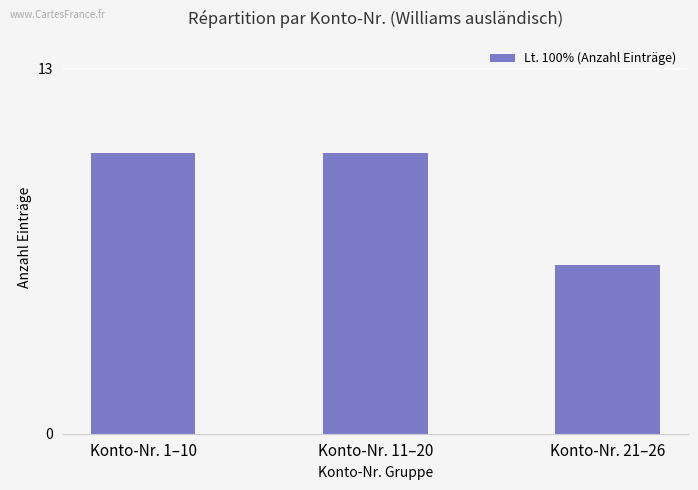

What is the change in value from Konto-Nr. 11–20 to Konto-Nr. 21–26?

-4